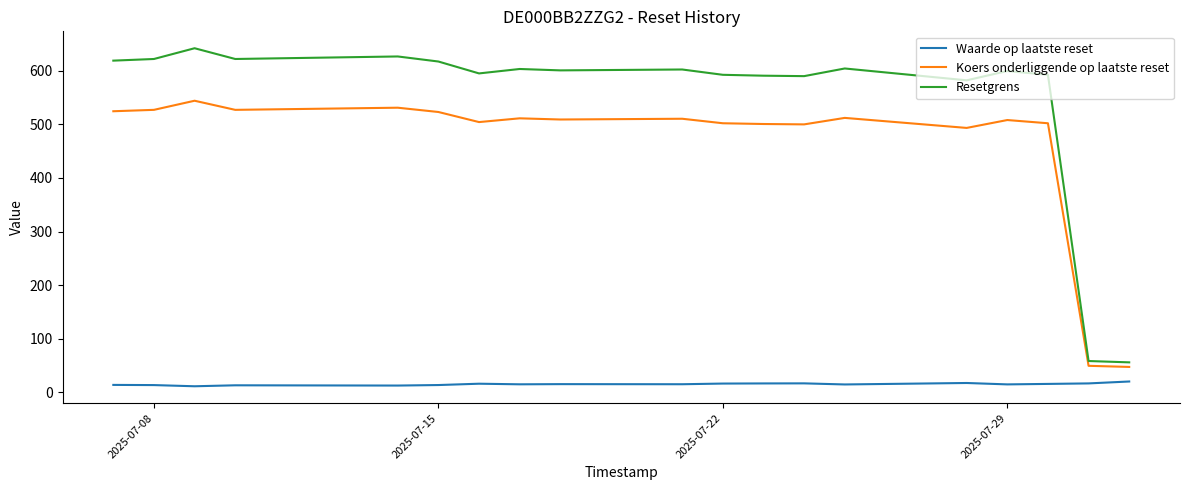

At how many categories does at least one series exceed 617?

7